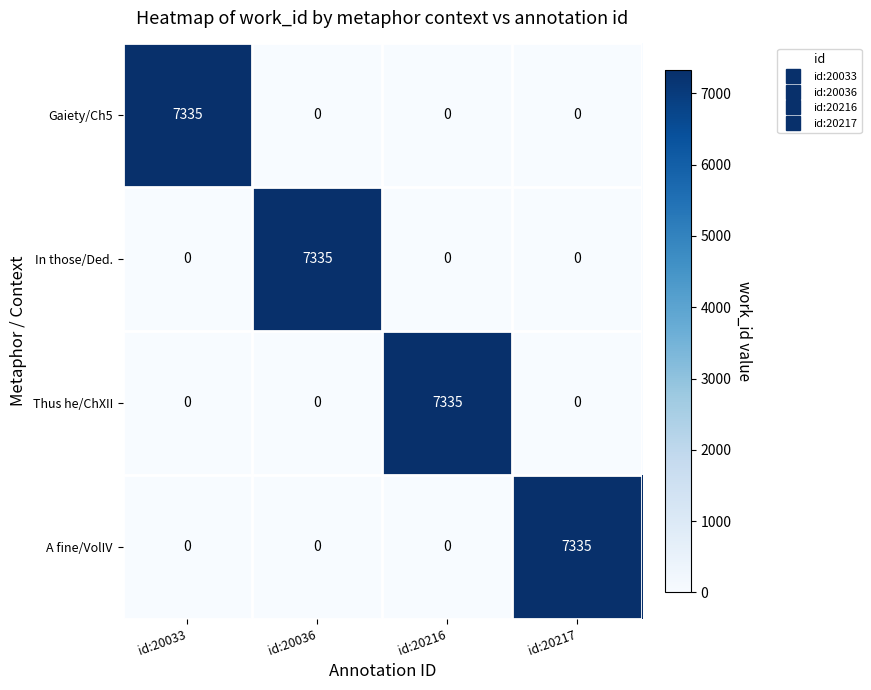

At how many categories does at least one series exceed 104?

4